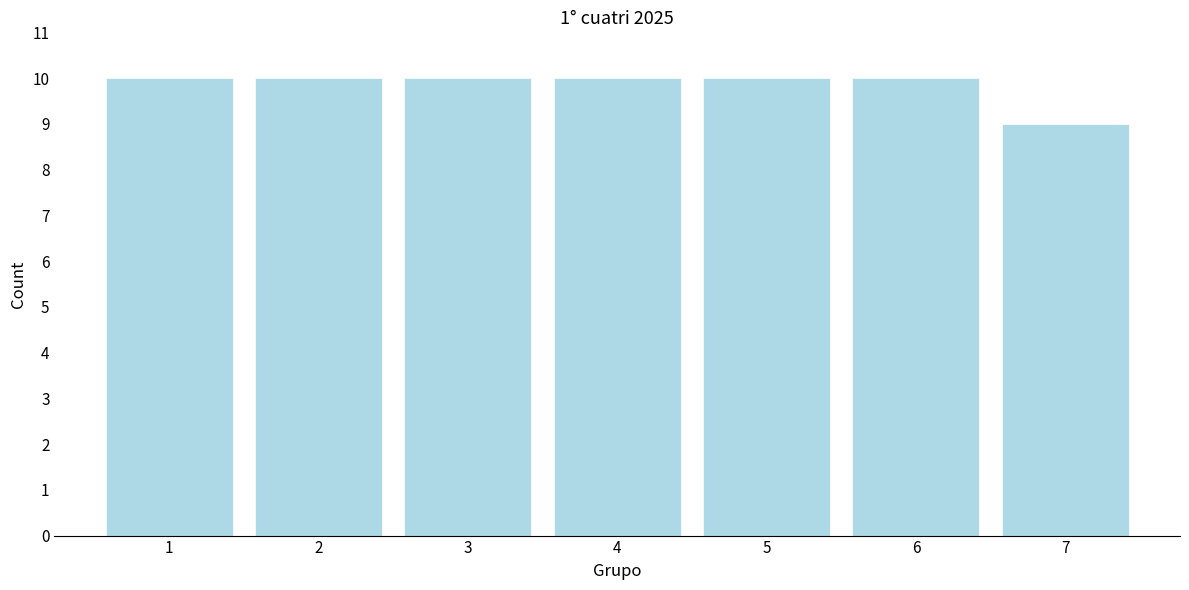

Reading right to left, transcribe all the data shown in this chart.

7=9	6=10	5=10	4=10	3=10	2=10	1=10